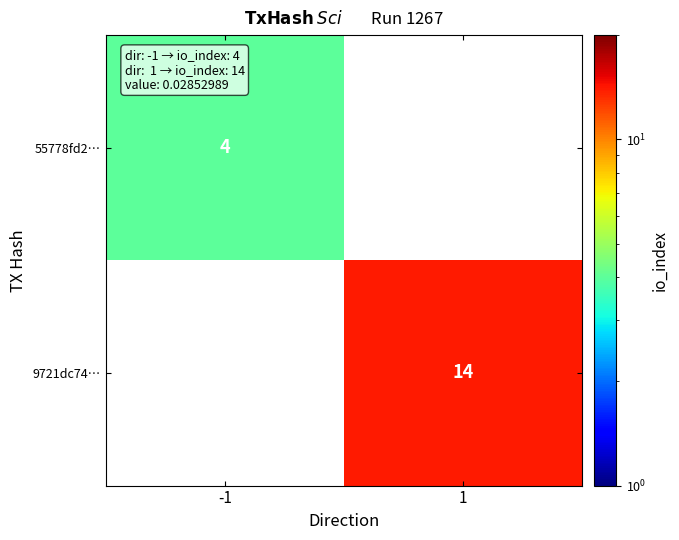

Is it true that 55778fd2… equals 4 at -1?

True